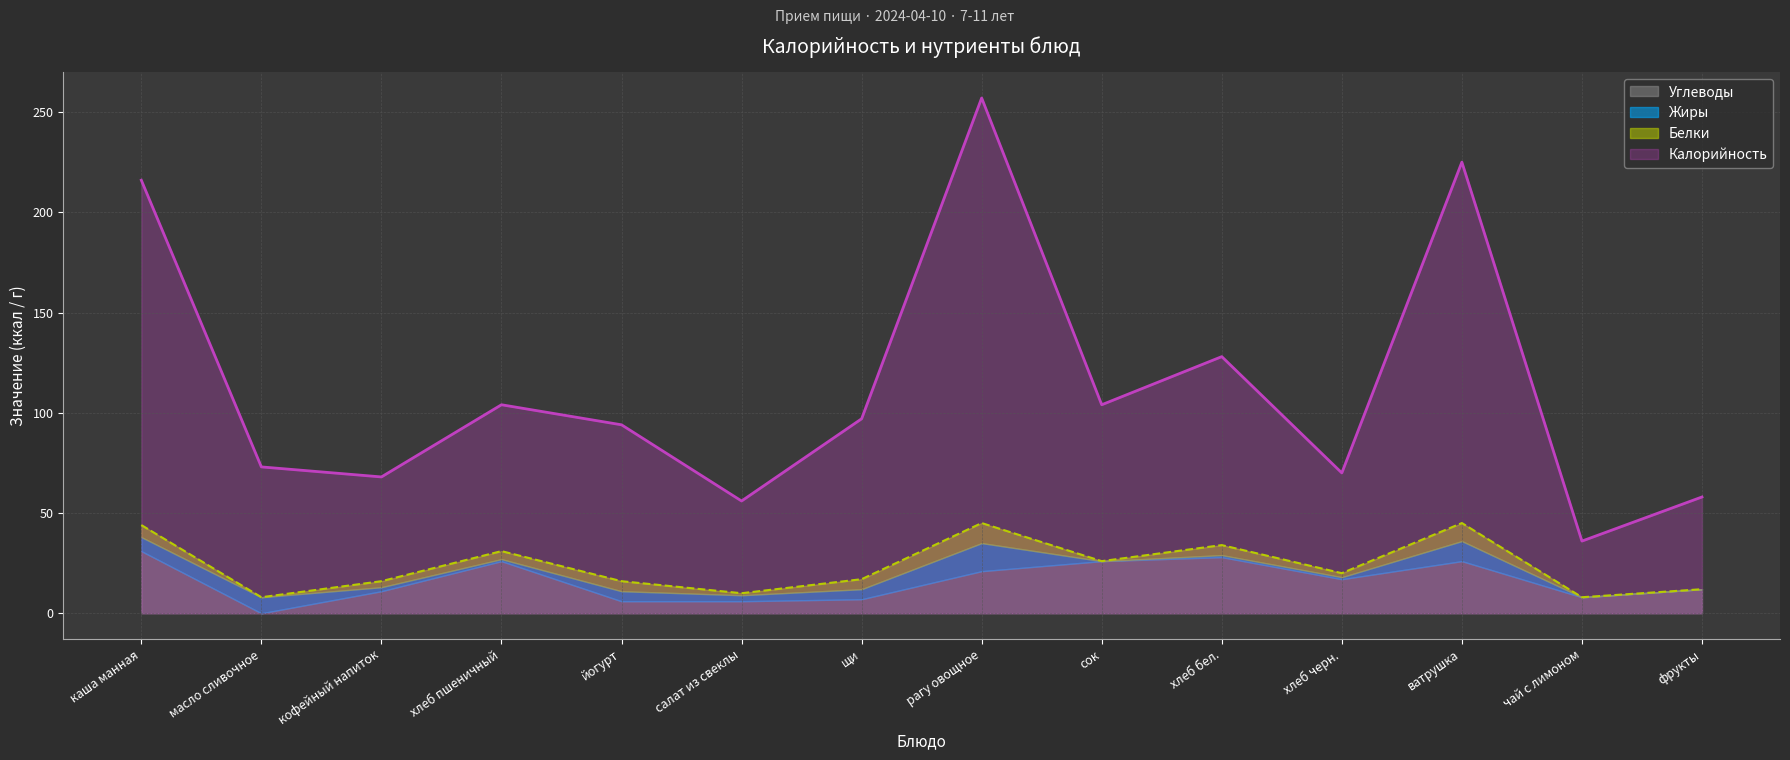

What is the label of the 6th point from the right?

сок